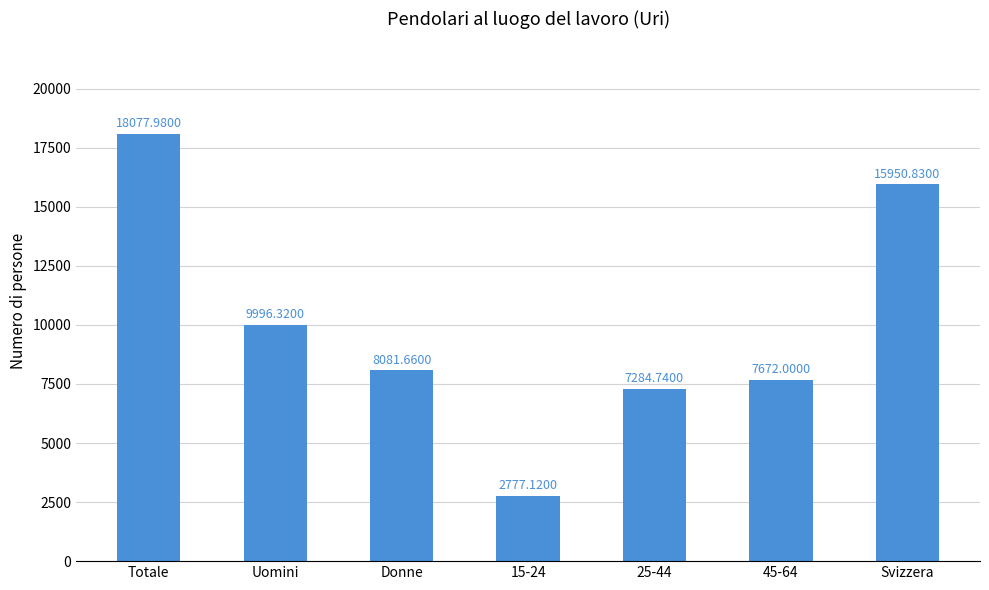

Reading left to right, list all the values displayed in this chart.

Totale=18078.0	Uomini=9996.3	Donne=8081.7	15-24=2777.1	25-44=7284.7	45-64=7672.0	Svizzera=15950.8